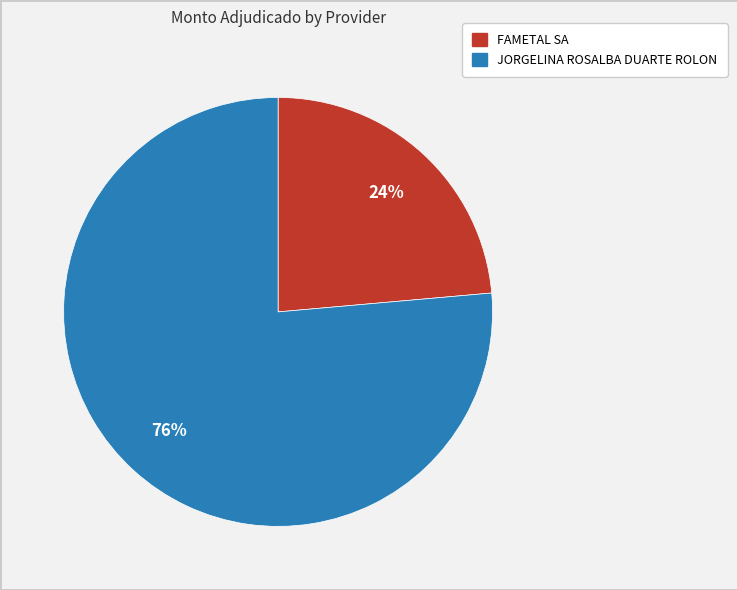

True or false: JORGELINA ROSALBA DUARTE ROLON accounts for 76% of the total.

True